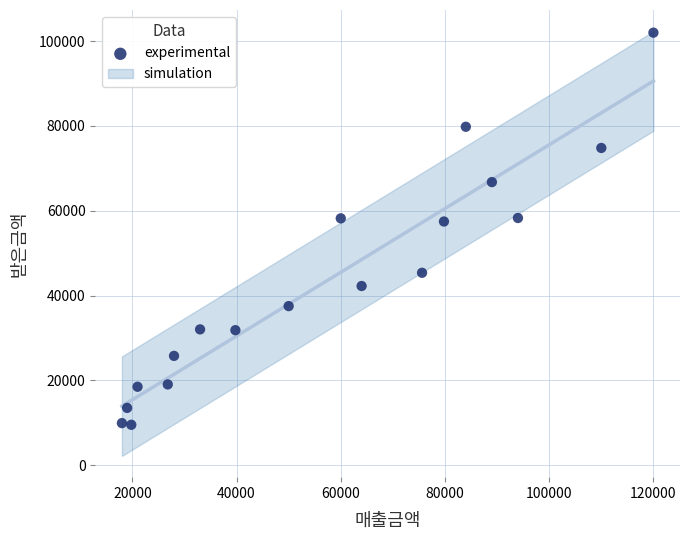

What is the range of X values (max minus min)?

102000